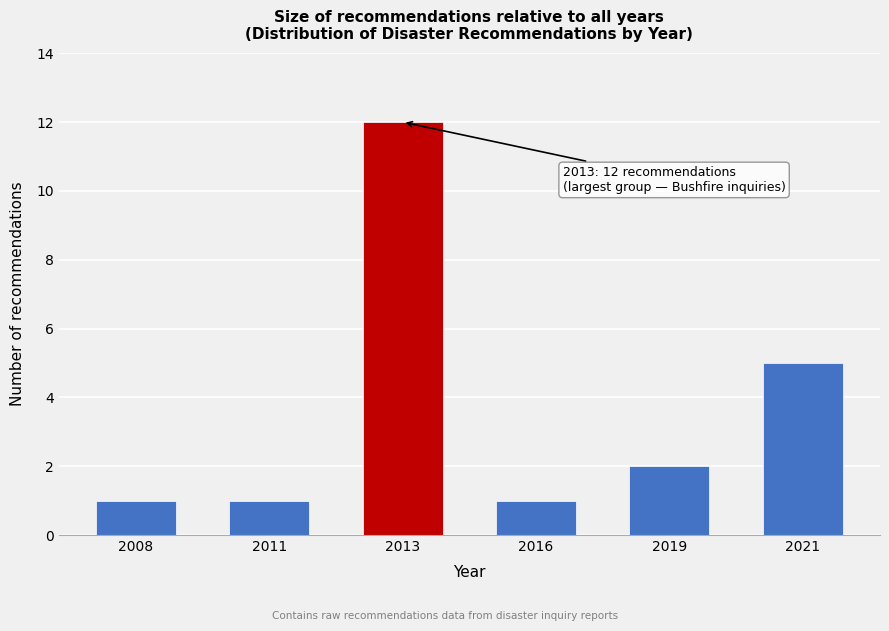

Reading left to right, list all the values displayed in this chart.

2008=1	2011=1	2013=12	2016=1	2019=2	2021=5